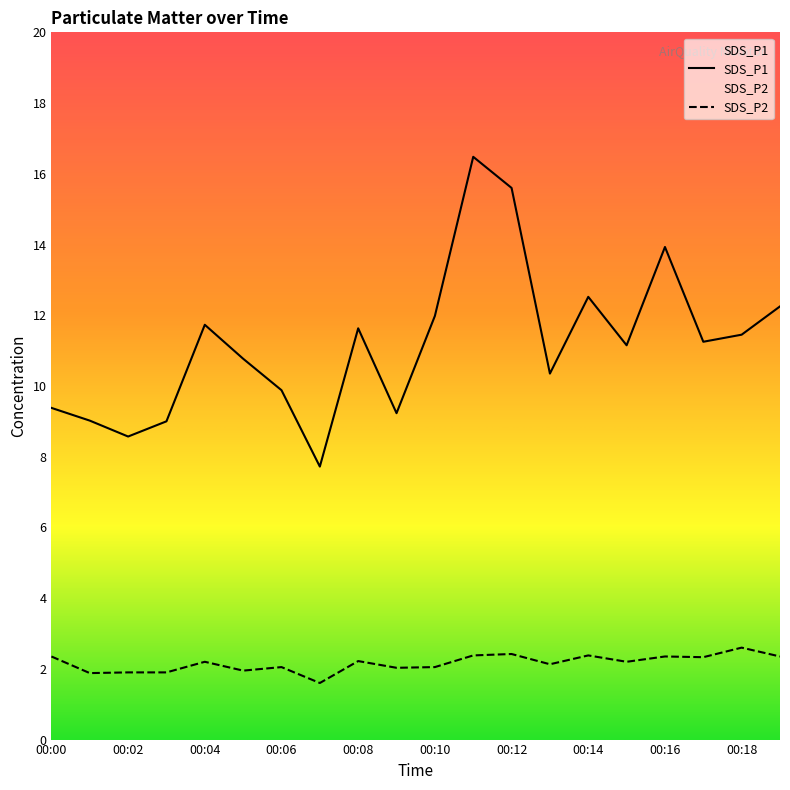

Does the chart have visible grid lines?

No